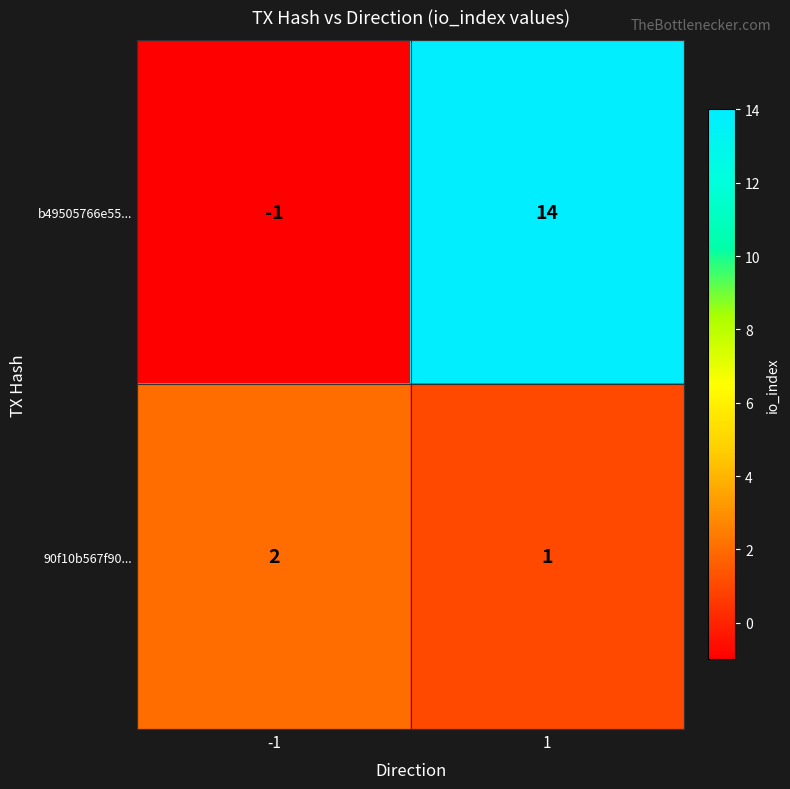

Rank the series at -1 from highest to lowest value.

90f10b567f90..., b49505766e55...